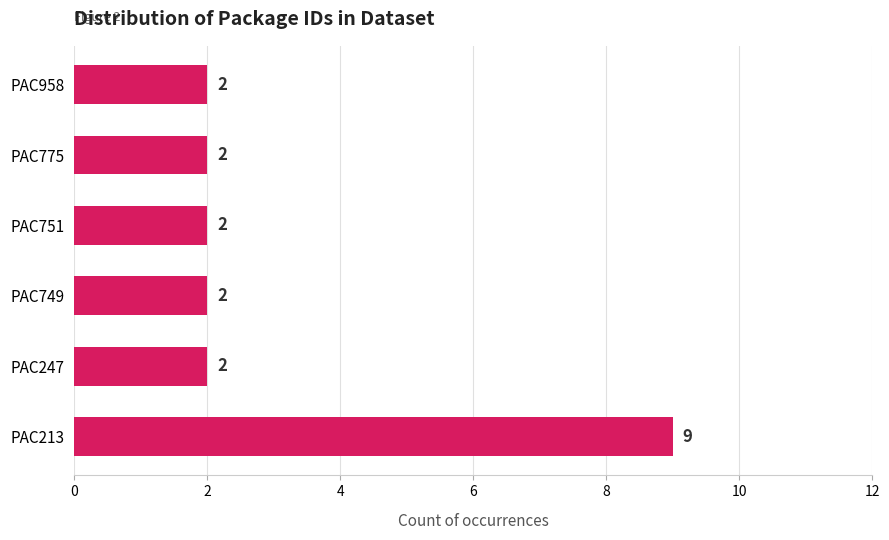

Count the values in the range 2 to 3.

5